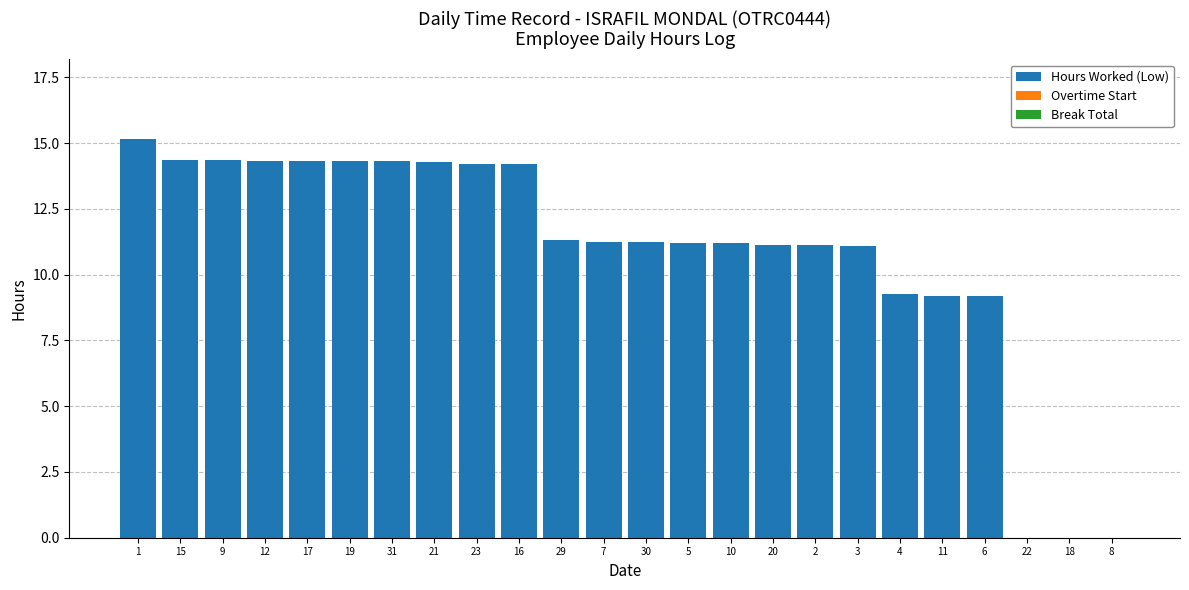

What is the greatest value displayed?

15.2